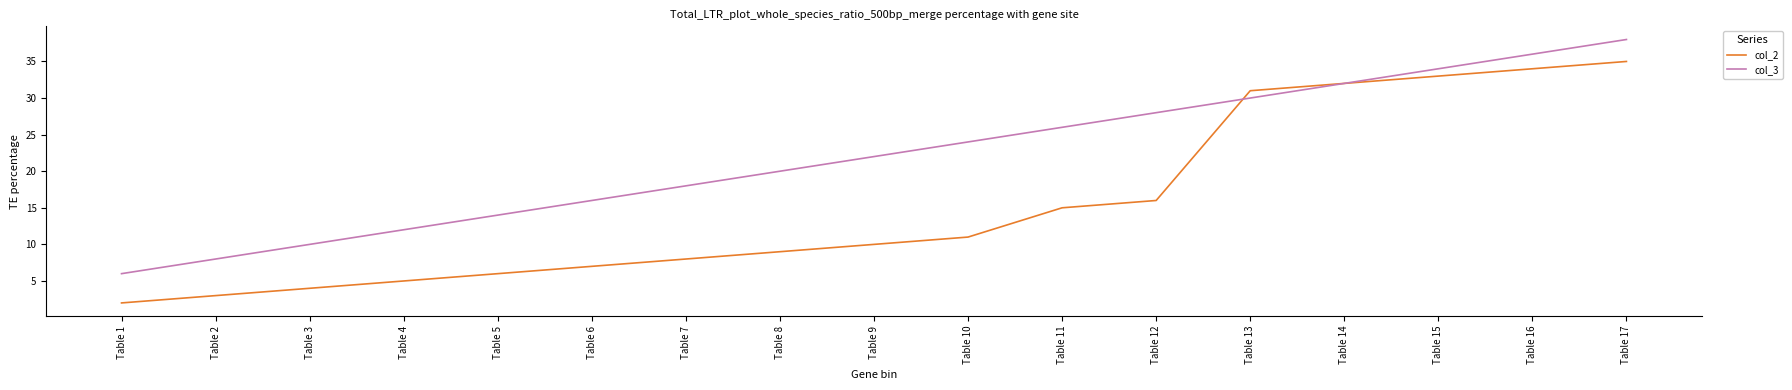

Does the chart have visible grid lines?

No